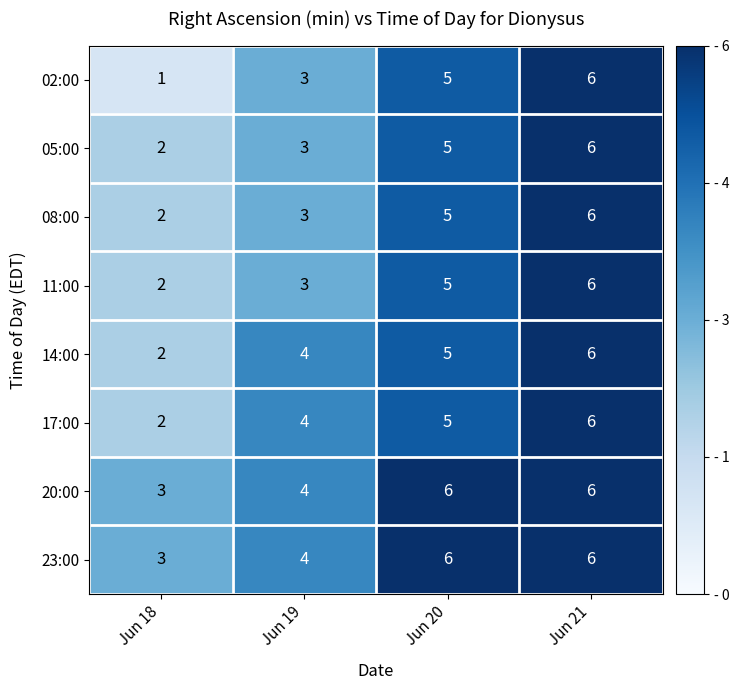

List the labels in order of 02:00 value, smallest first.

Jun 18, Jun 19, Jun 20, Jun 21